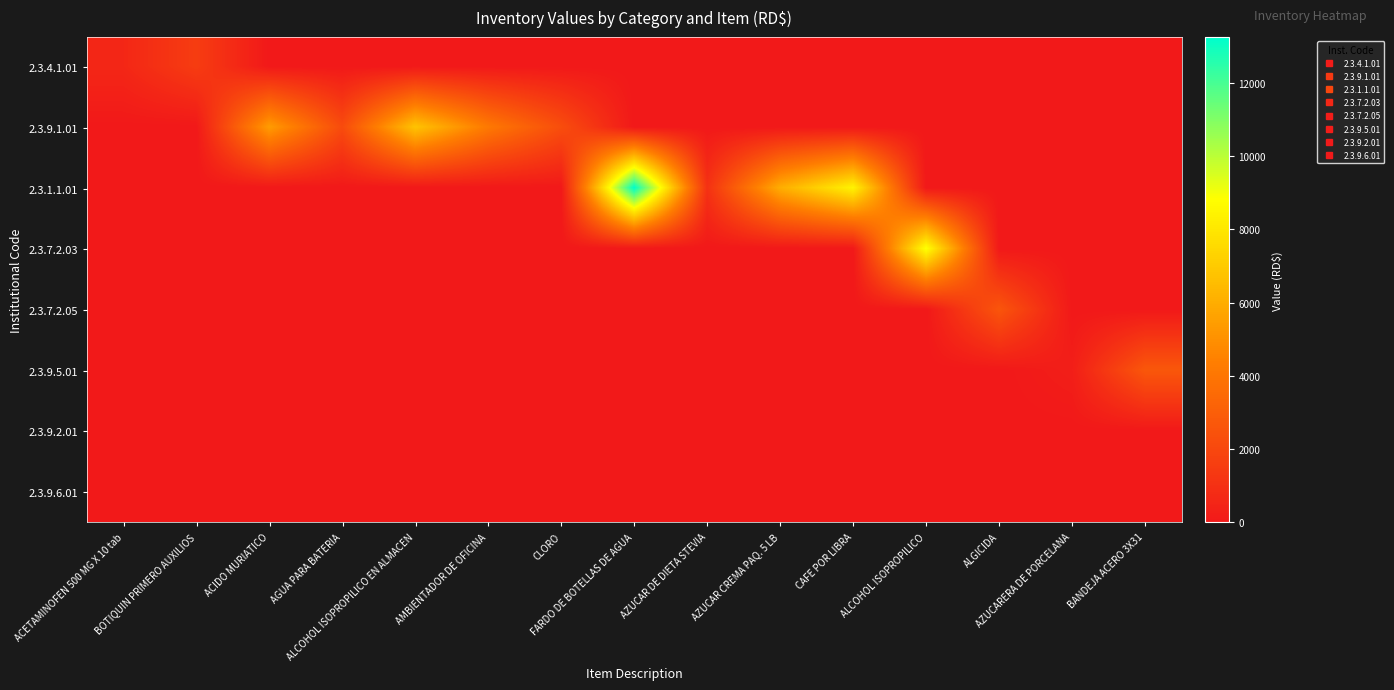

Between AGUA PARA BATERIA and AZUCAR CREMA PAQ. 5 LB, which series saw the biggest shift?

2.3.1.1.01